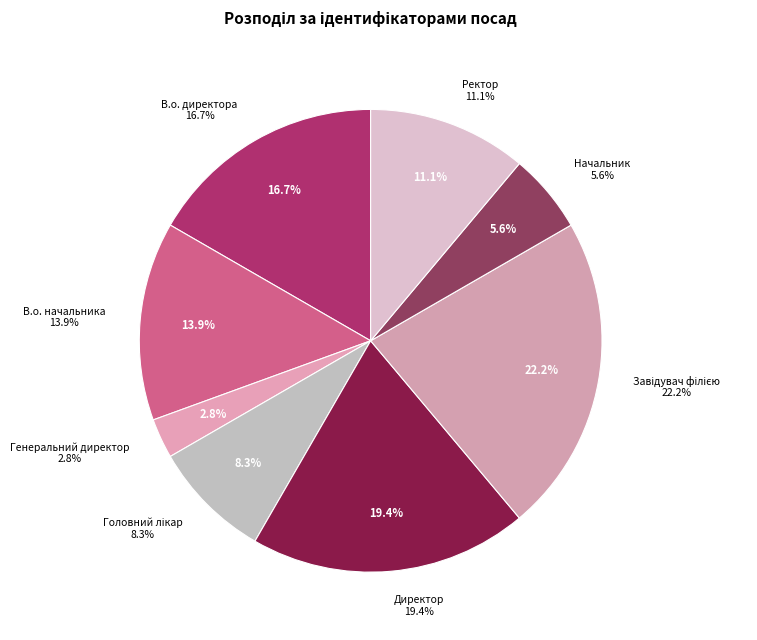

How many slices are in this pie chart?

8